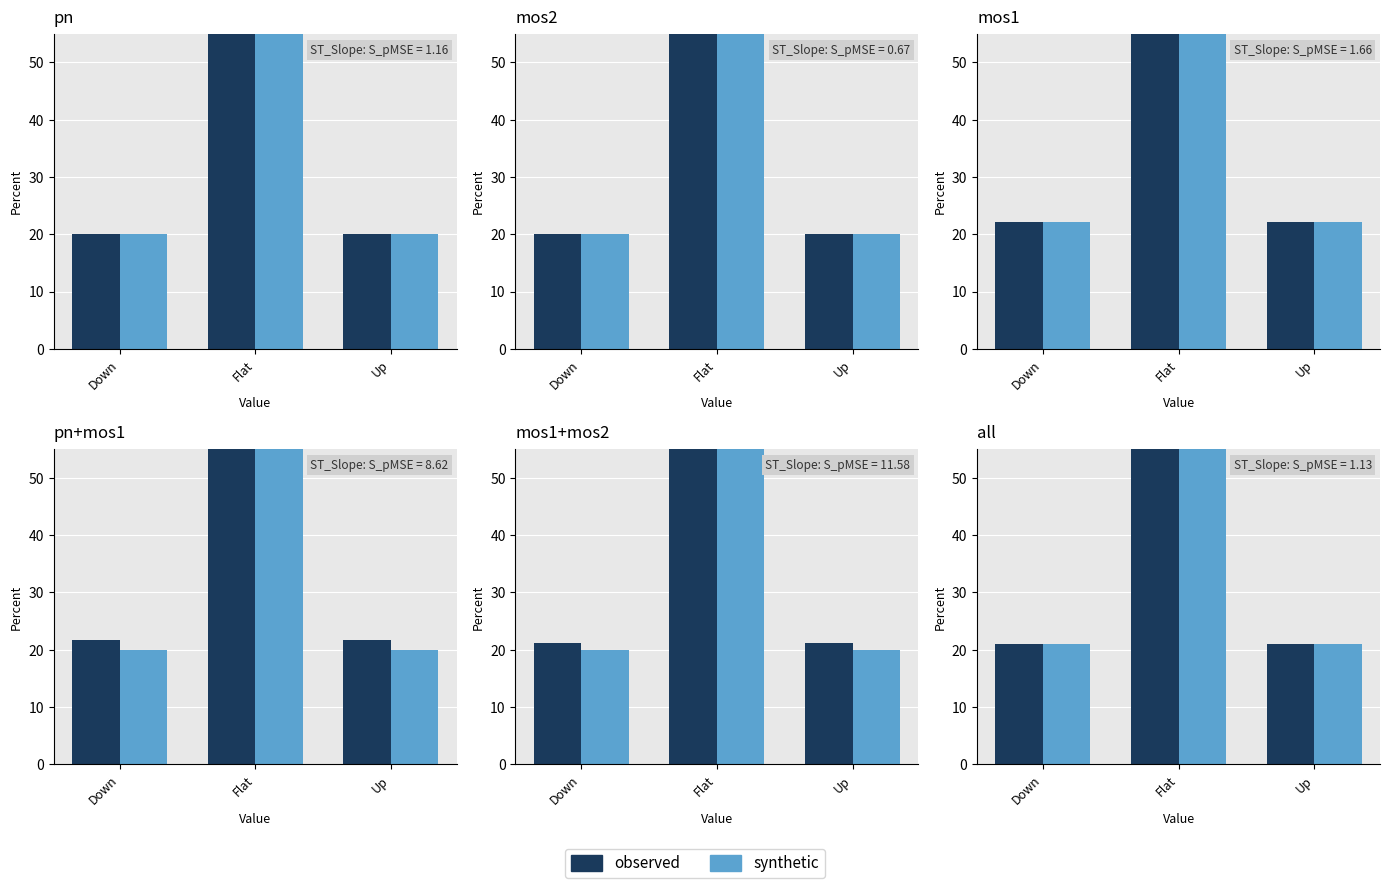

What is the label of the 3rd bar from the left?

Up